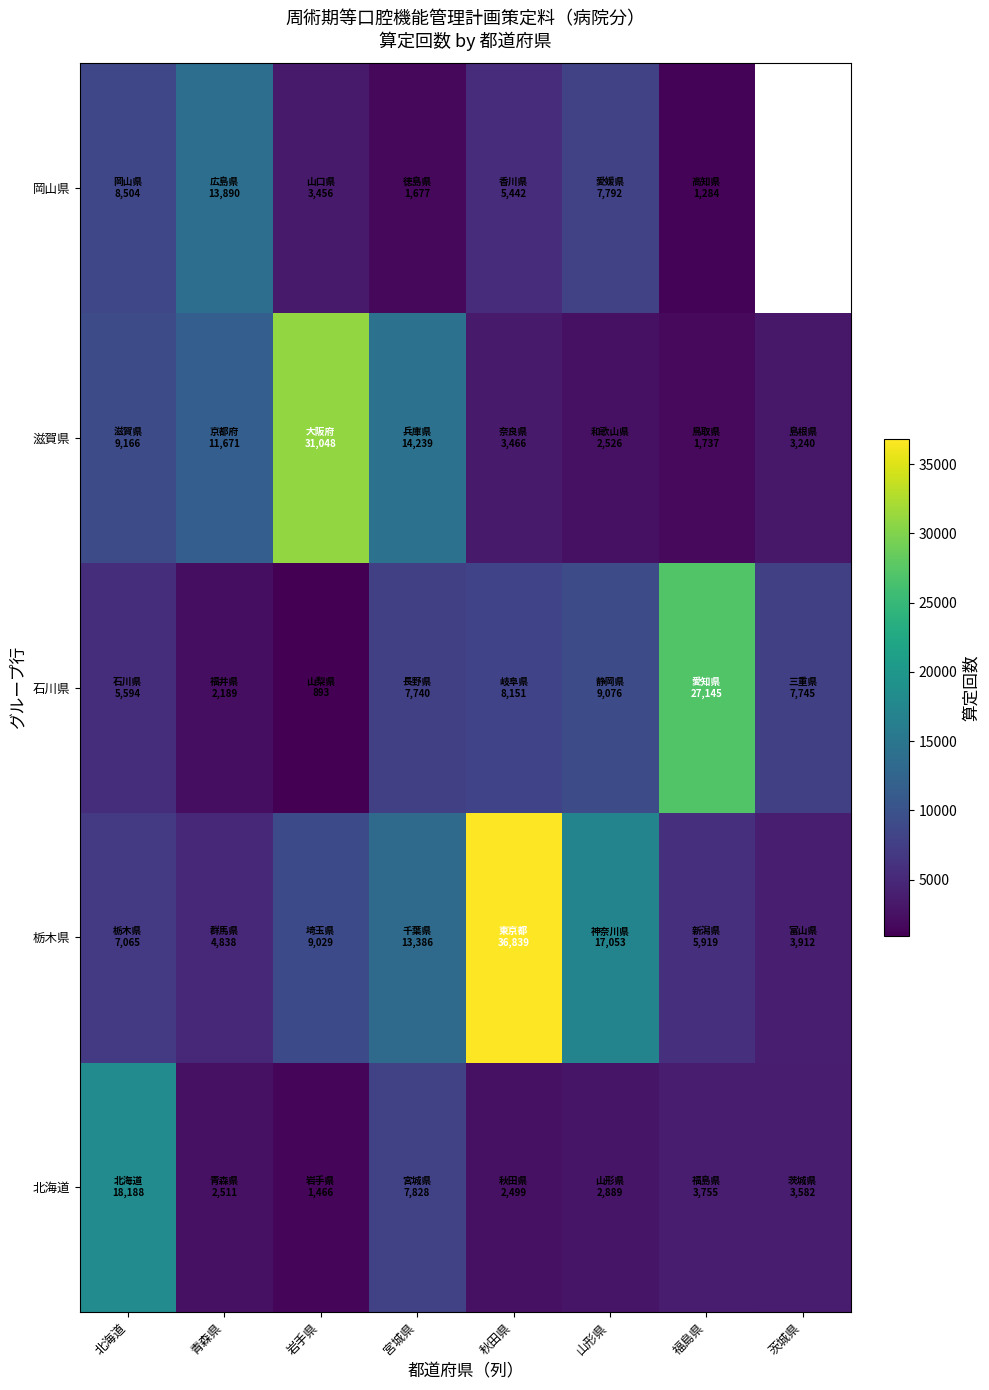

What is the average value of the 栃木県 series?

12255.1